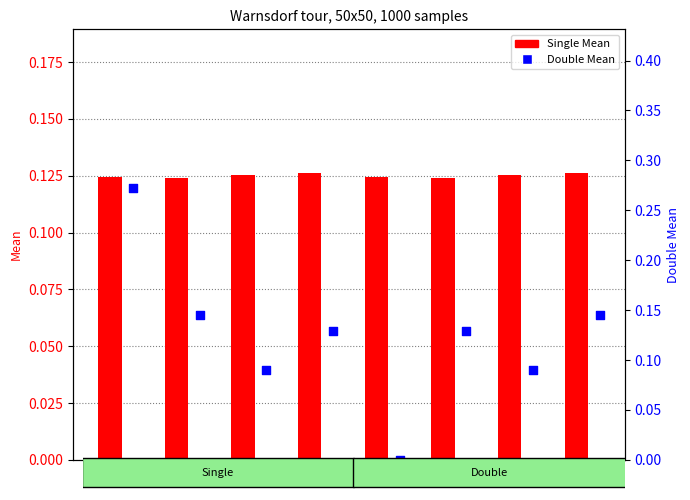

What is the total value across all series at 4?

0.1